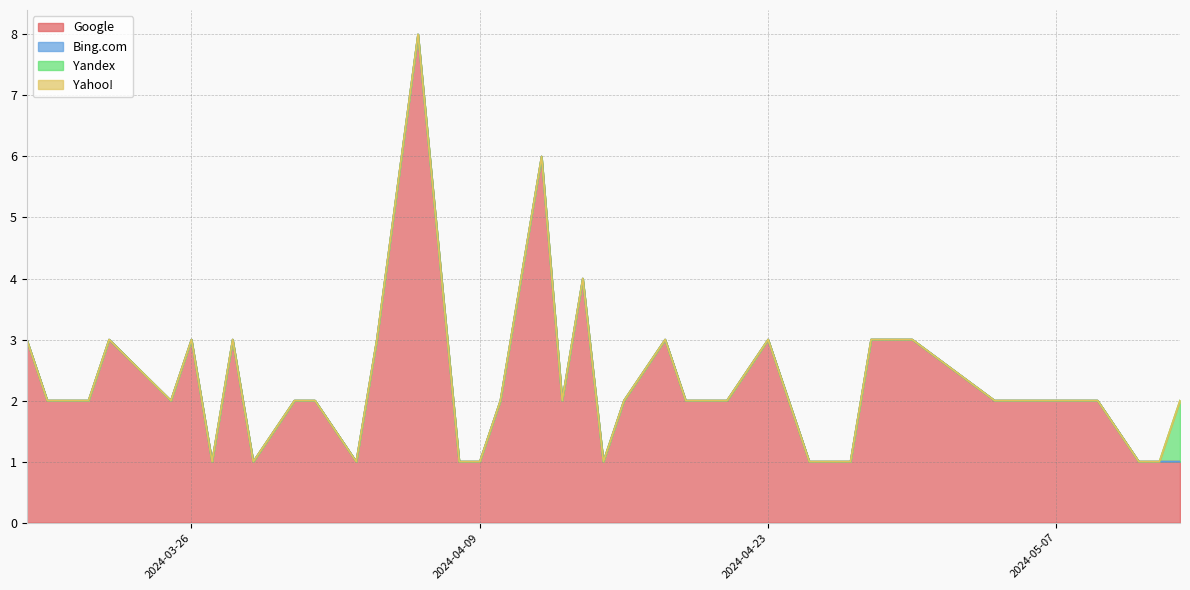

True or false: Yandex and Bing.com intersect in this chart.

False